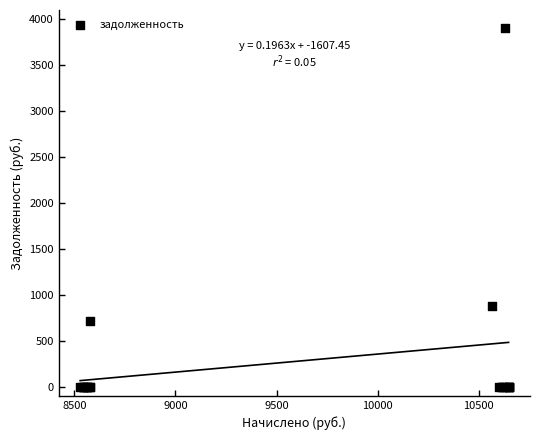

What Y value in the scatter plot is closest to 1952?

880.4